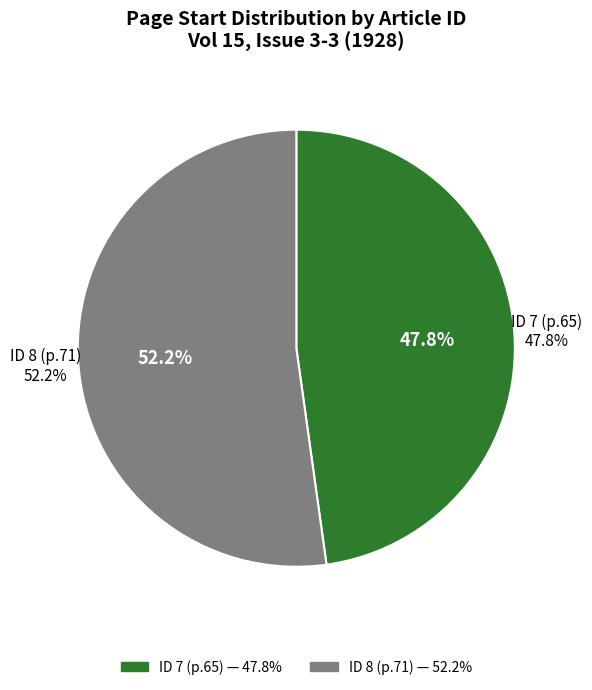

Which slice is the largest?

8